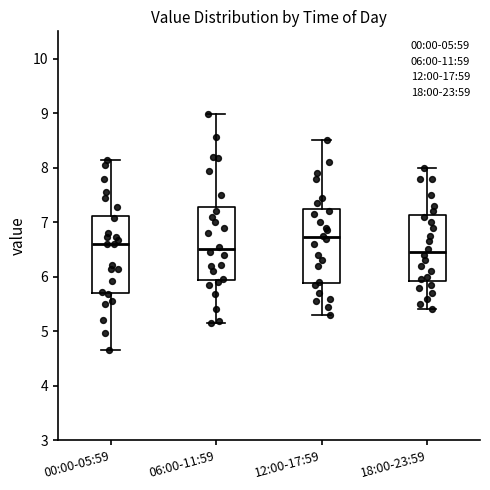

Reading left to right, transcribe this box plot: for each box, give where its median line is, the range the box spans, and where its two whiskers end, as read against the y-axis. The values are not printed on the chart, so give them approximately, as read against the axis.

00:00-05:59: median 6.6, box 5.7 to 7.1, whiskers 4.7 to 8.2
06:00-11:59: median 6.5, box 5.9 to 7.3, whiskers 5.2 to 9.0
12:00-17:59: median 6.7, box 5.9 to 7.2, whiskers 5.3 to 8.5
18:00-23:59: median 6.5, box 5.9 to 7.1, whiskers 5.4 to 8.0